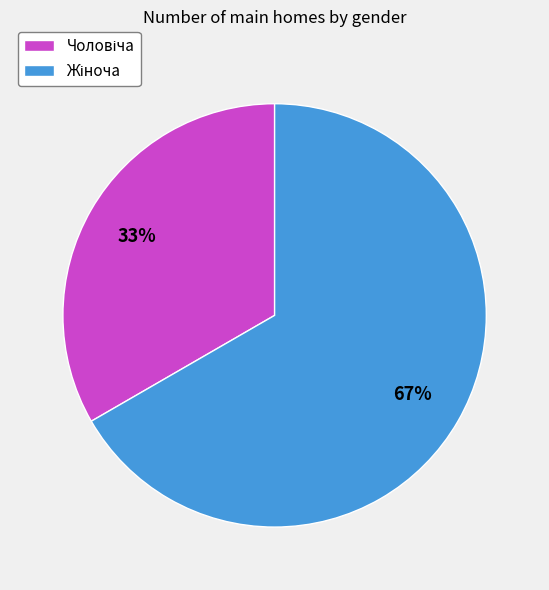

Does any single category account for the majority?

Yes